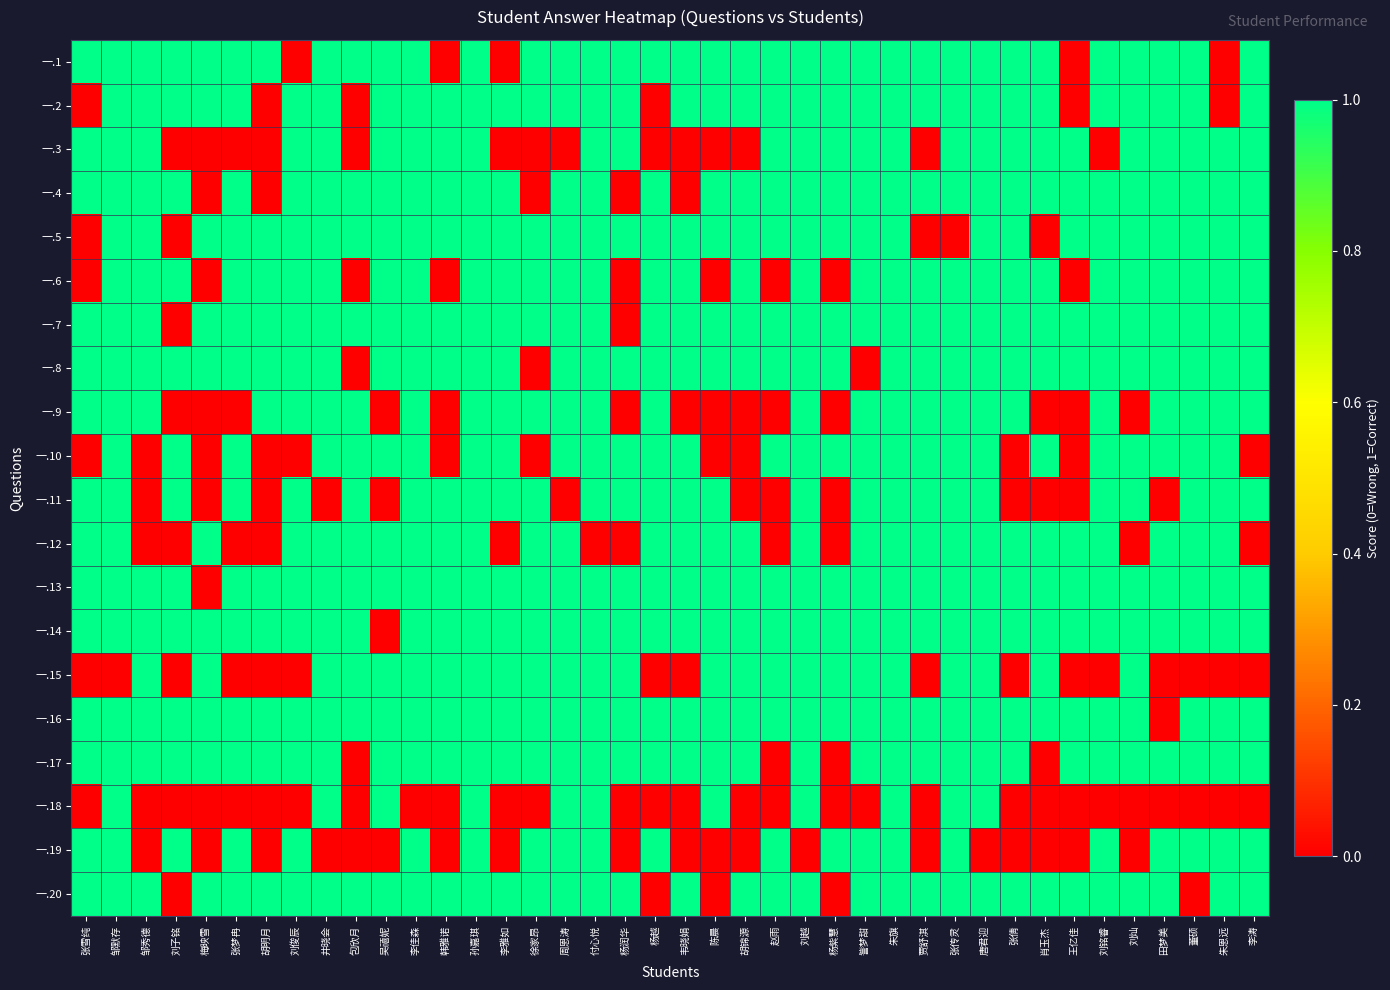

What is the maximum value shown in the chart?

1